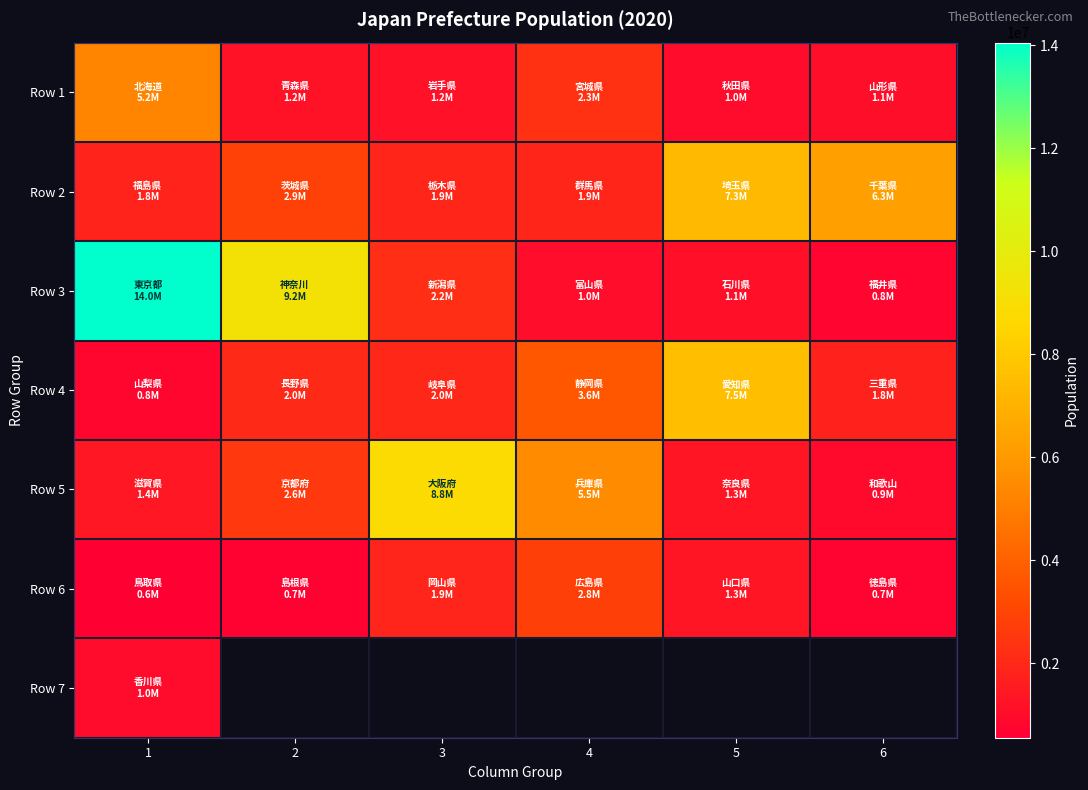

How many data points in Row 3 are less than 2201272?

3